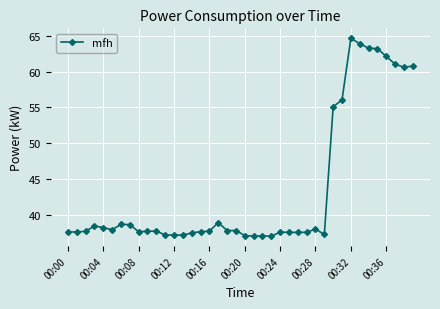

What is the value of the 7th point from the left?

38.6